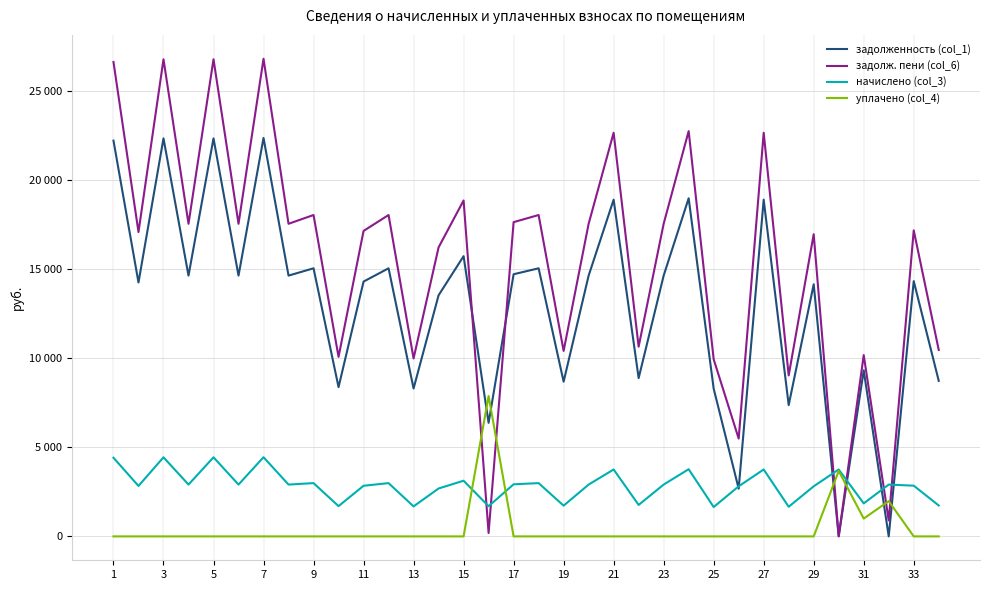

Does the chart have visible grid lines?

Yes